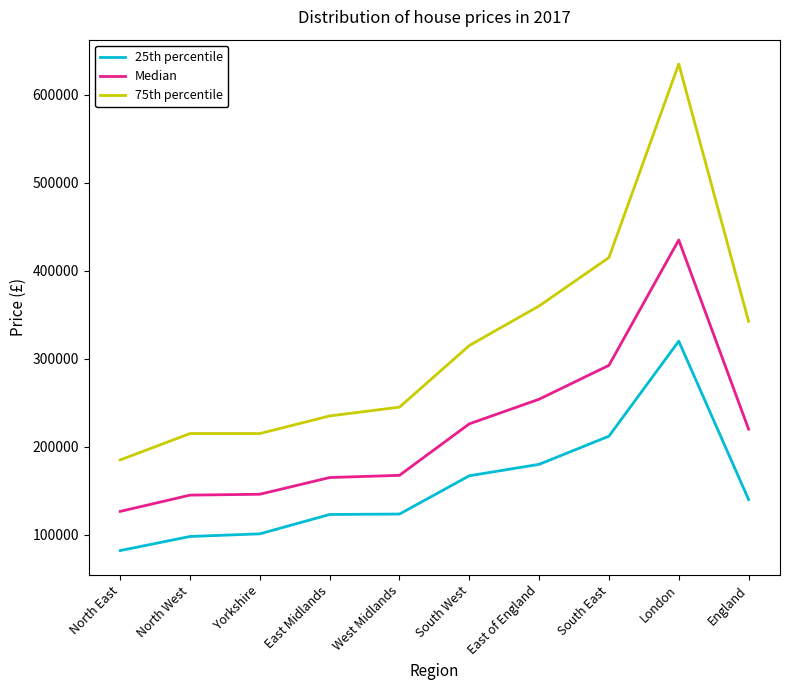

Does the chart display data point markers on the line(s)?

No